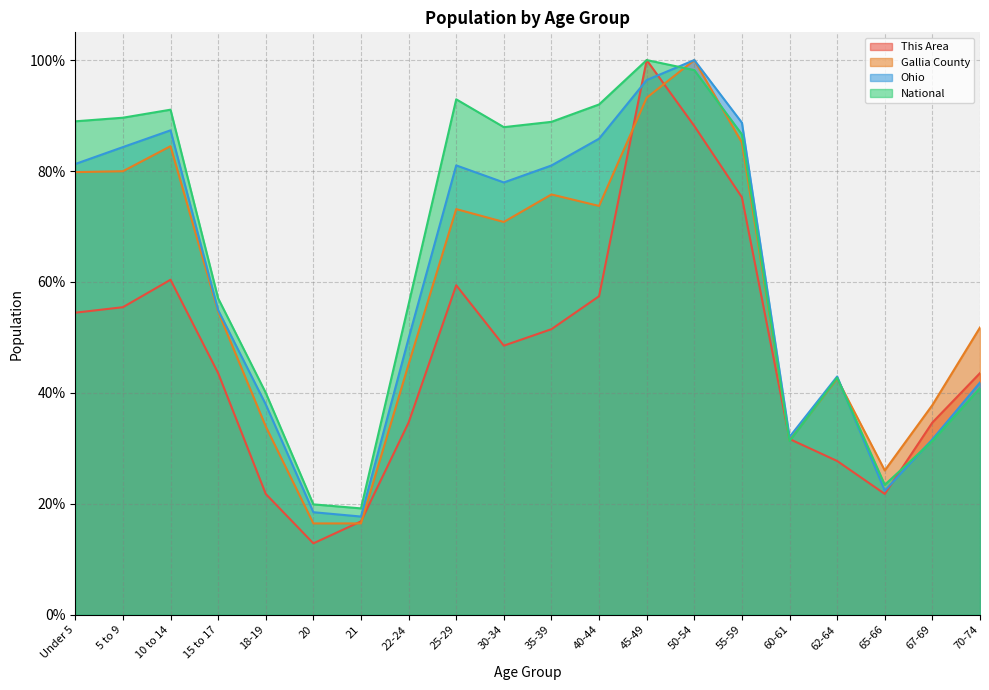

At which category is the sum across all series the highest?

45-49